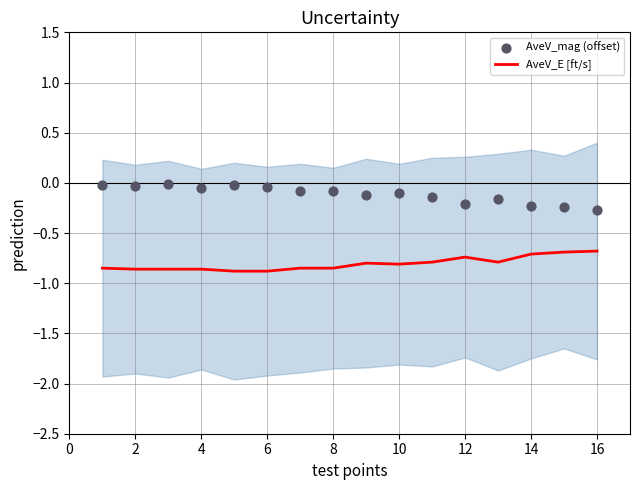

What is the total value across all series at 14?

-0.9